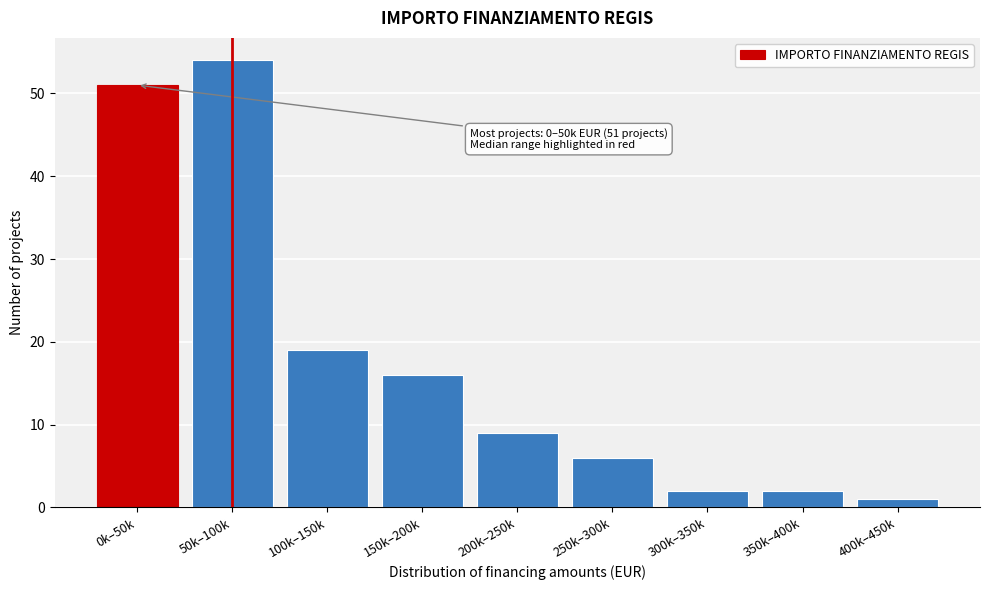

Reading right to left, extract all data points from this chart.

1	2	2	6	9	16	19	54	51